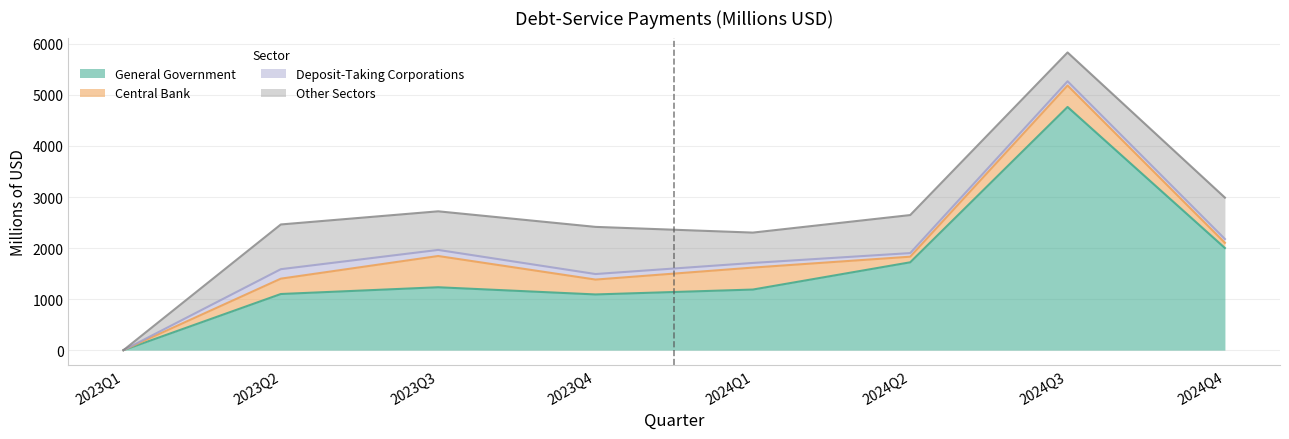

Is the value of Central Bank at 2024Q3 greater than the value of General Government at 2023Q3?

No